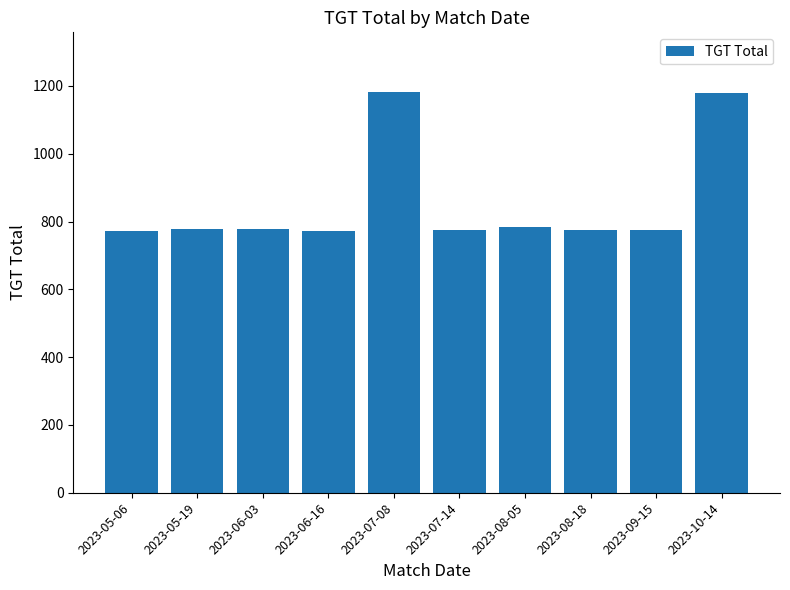

How many bars are there in total?

10